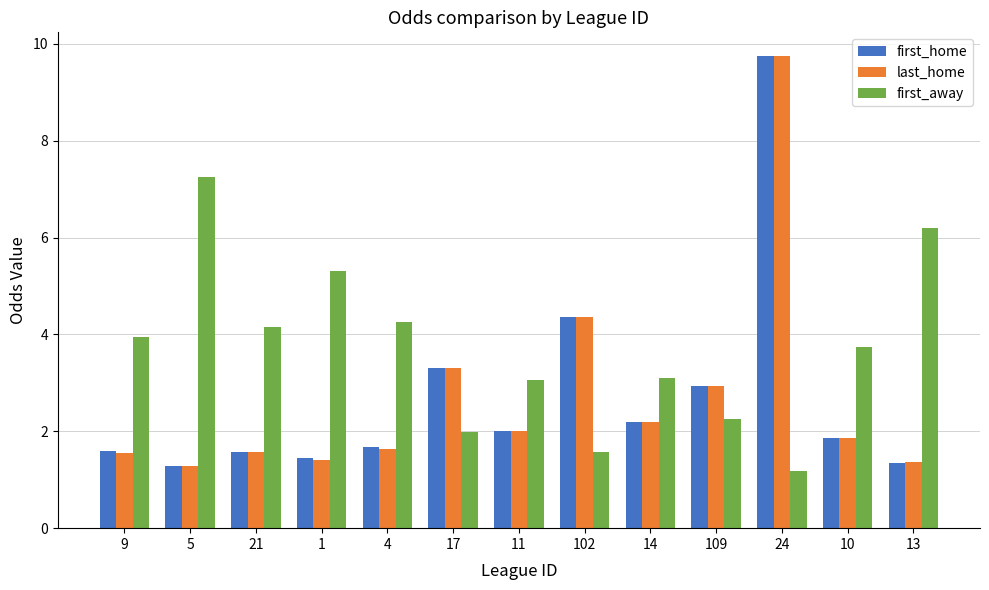

What is the spread (max minus min) of values at 11?

1.0